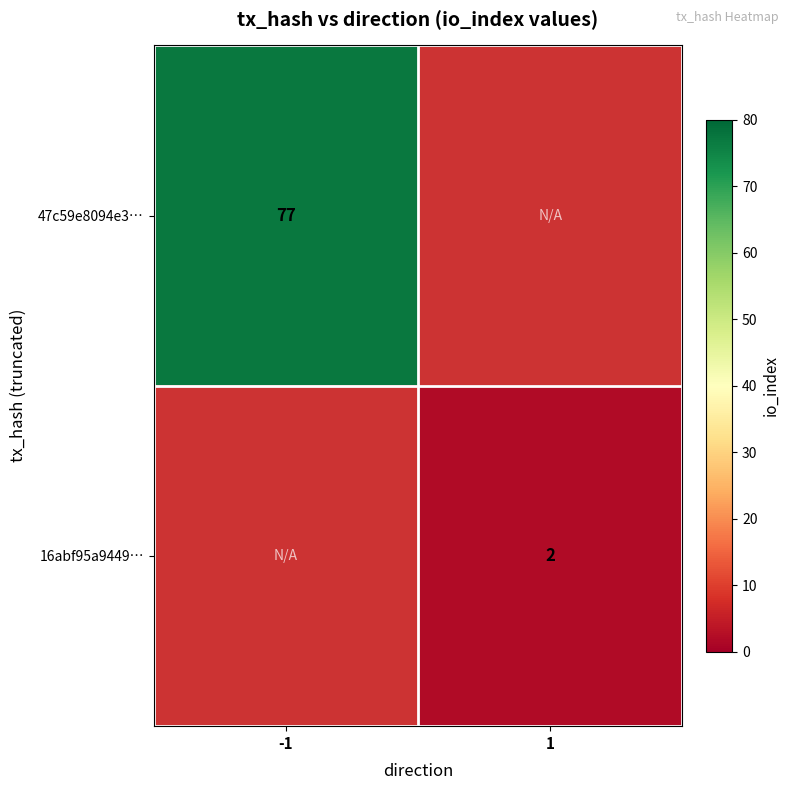

Is the value of 16abf95a9449… at 1 greater than the value of 47c59e8094e3… at -1?

No